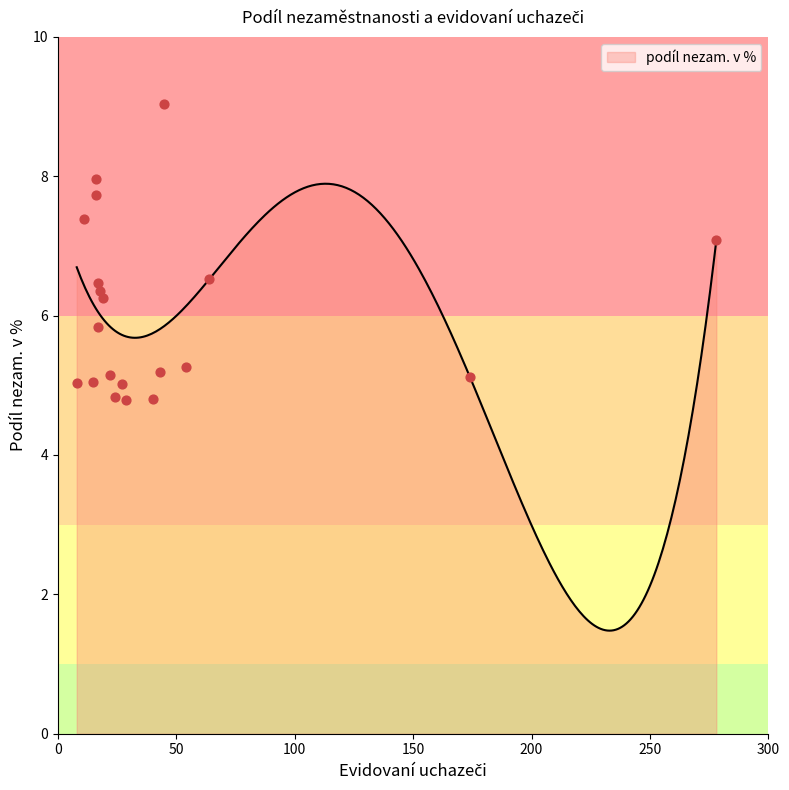

Between Doubravy and Vlachovice, which is larger?

Vlachovice